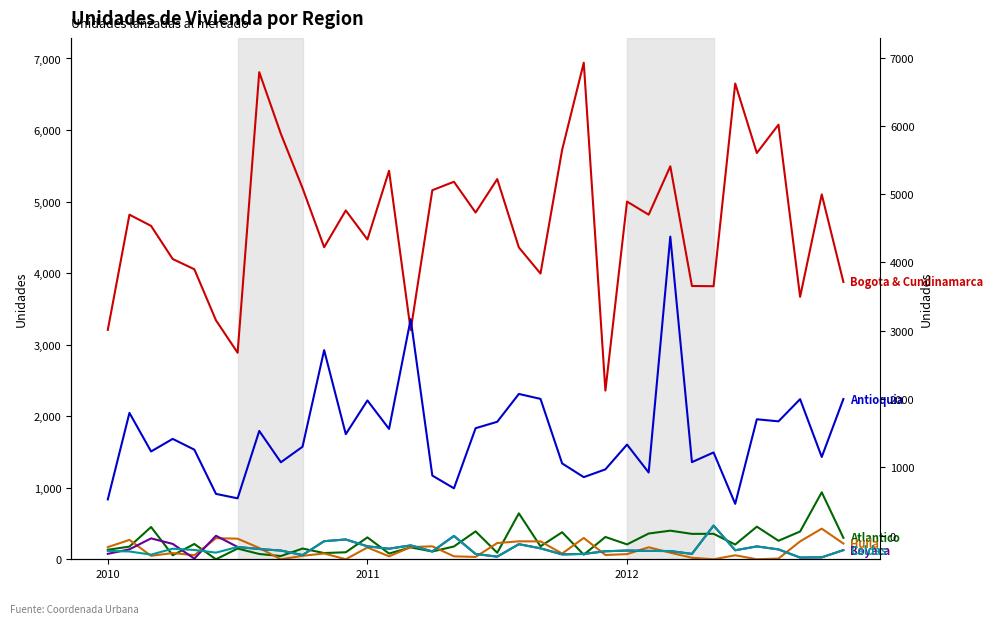

How many data points does each series have?

35